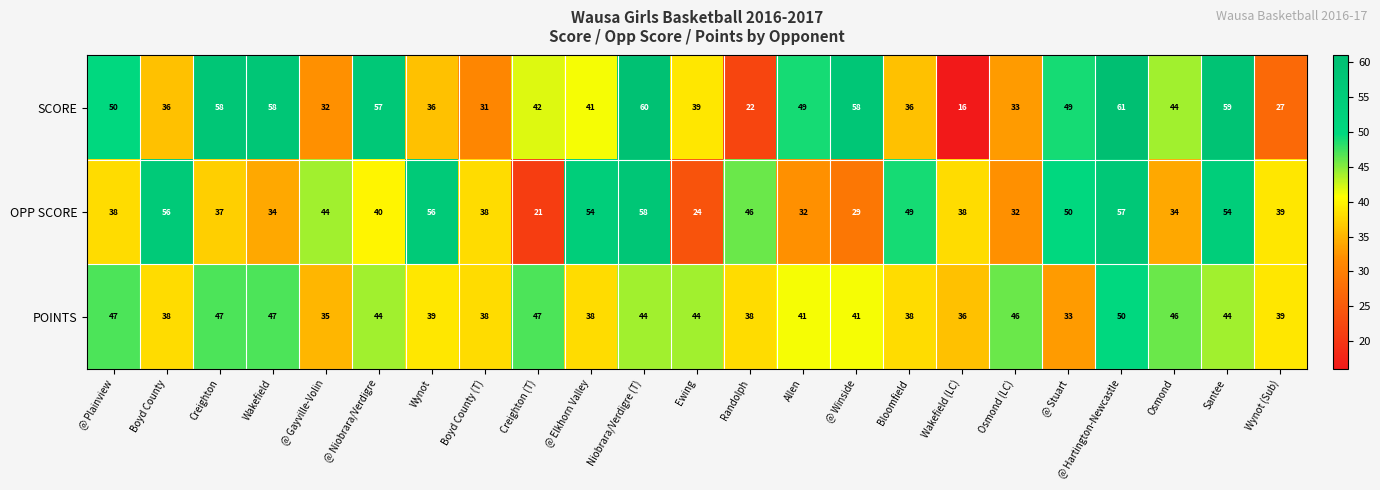

Where does the OPP SCORE series first go above 39?

Boyd County